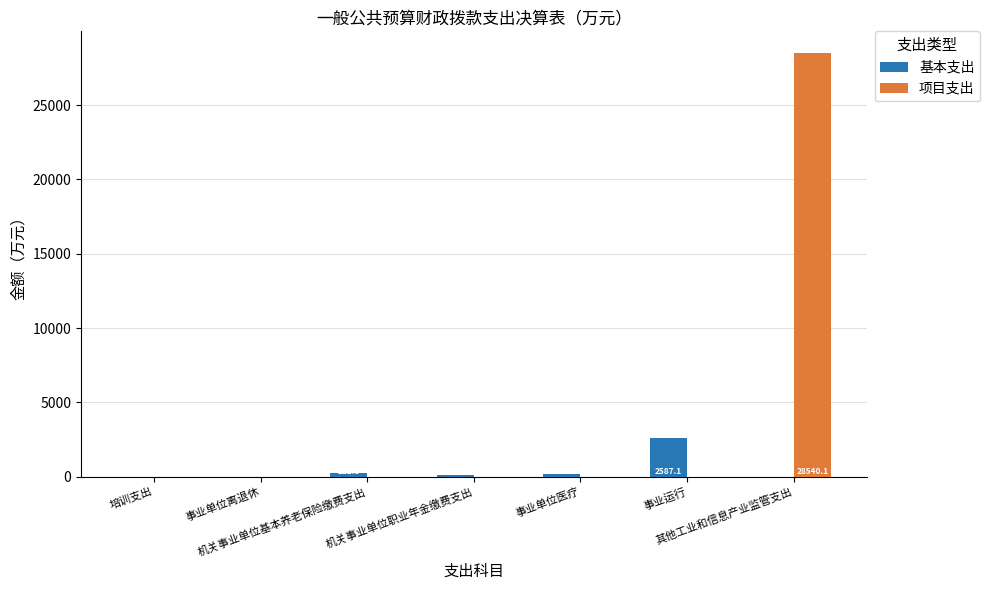

What is the highest value of the 基本支出 series?

2587.1